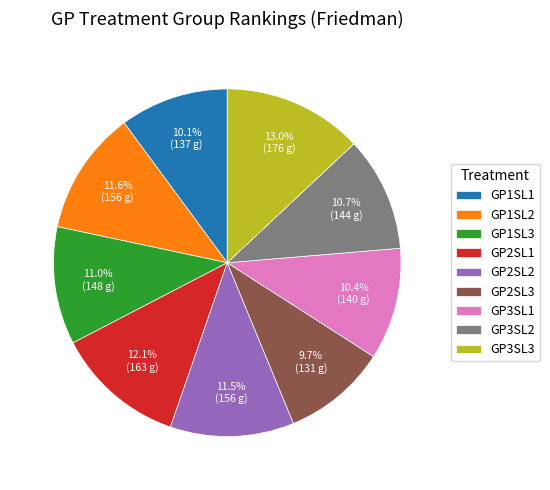

Which category has the biggest portion of the pie?

GP3SL3